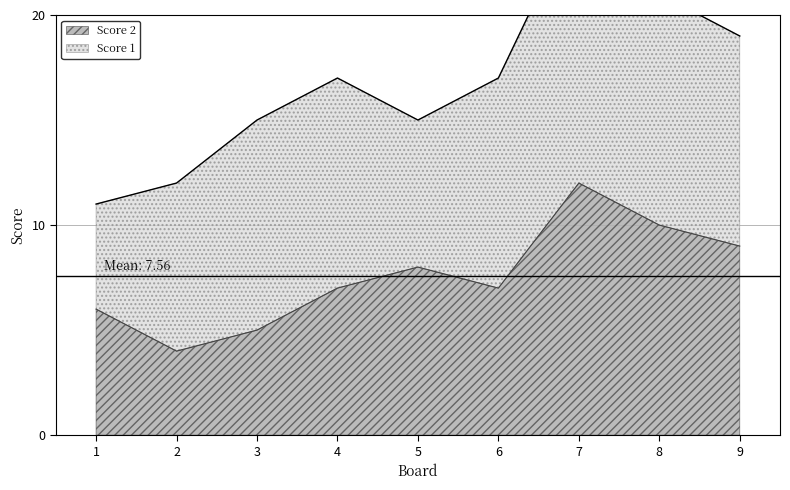

The value at 7 is 12. True or false?

True